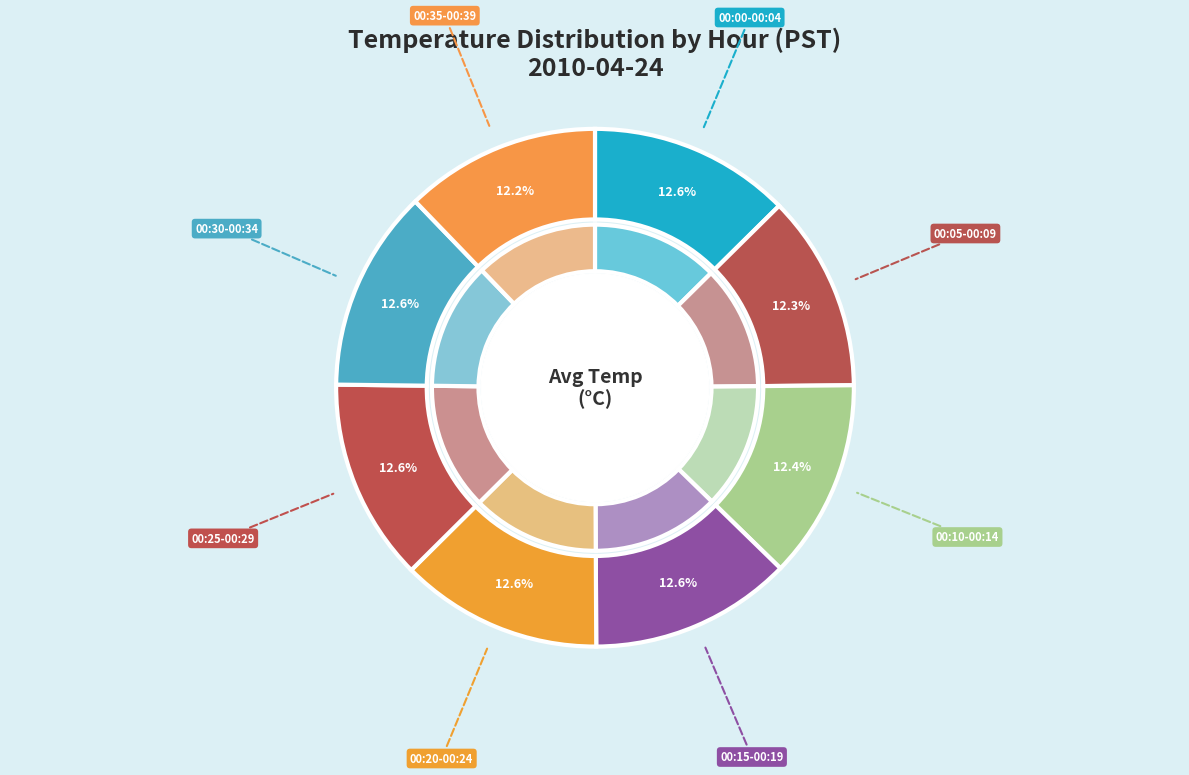

Combined, do Hour 1 and Hour 5 account for over 50%?

No